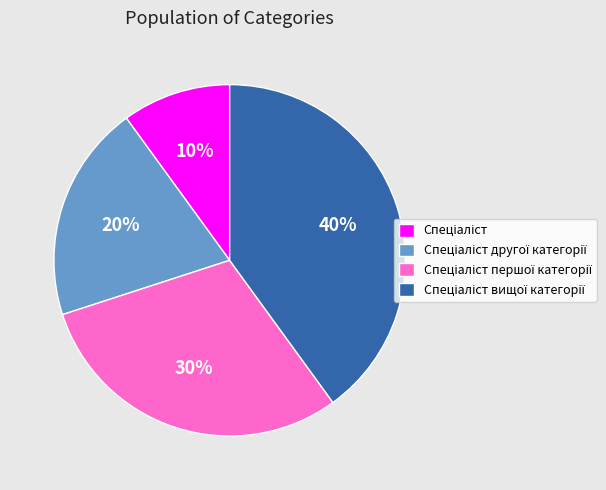

To the nearest percent, what is the difference between the largest and smallest slice percentages?

30%